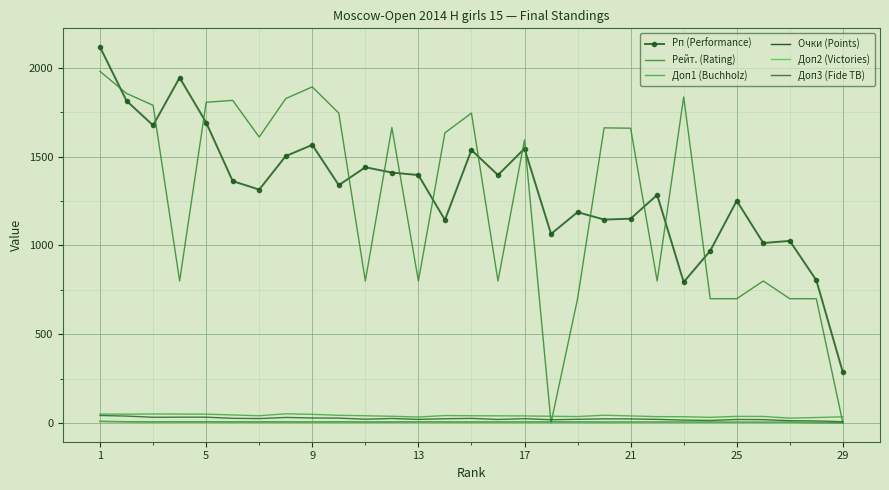

Which series has the largest total across all categories?

Рп (Performance)